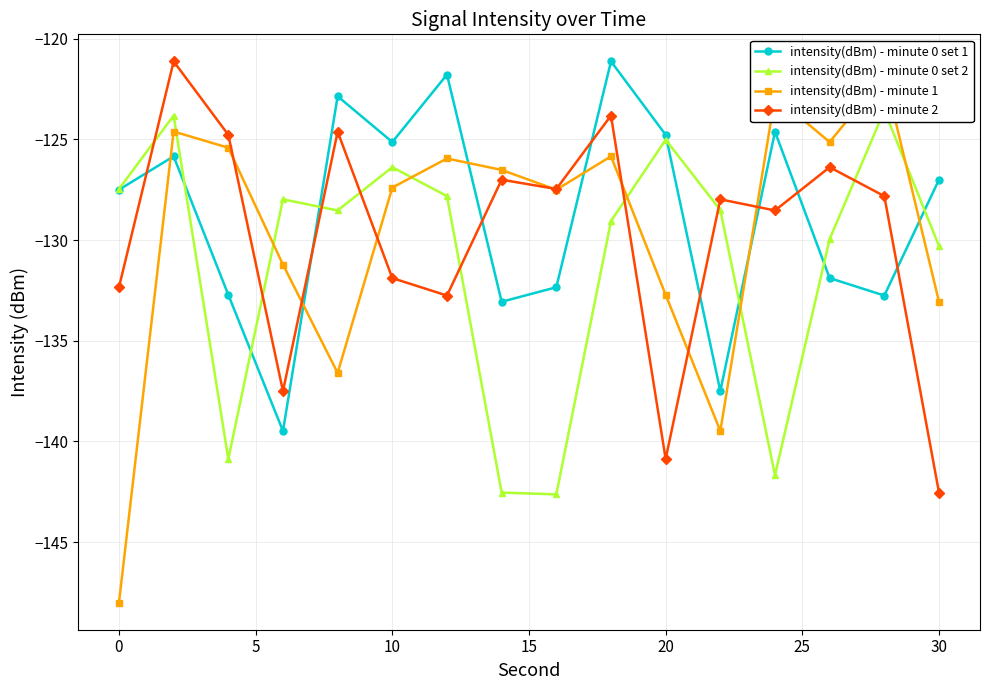

The intensity(dBm) - minute 2 series shows -140.9 at 20. True or false?

True